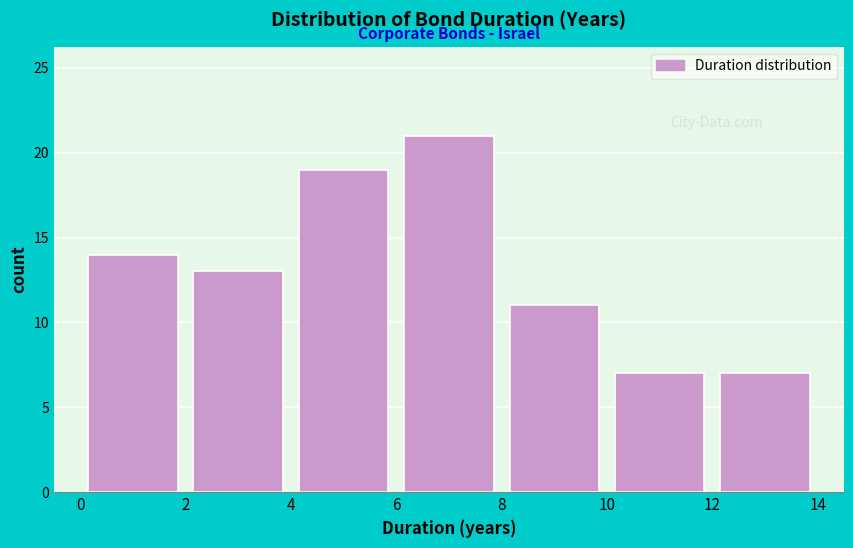

Reading left to right, transcribe this chart: for each bar, give the range it covers on the x-axis and its height. The values are not printed on the chart, so give them approximately, as read against the axis.

0 to 2: 14
2 to 4: 13
4 to 6: 19
6 to 8: 21
8 to 10: 11
10 to 12: 7
12 to 14: 7